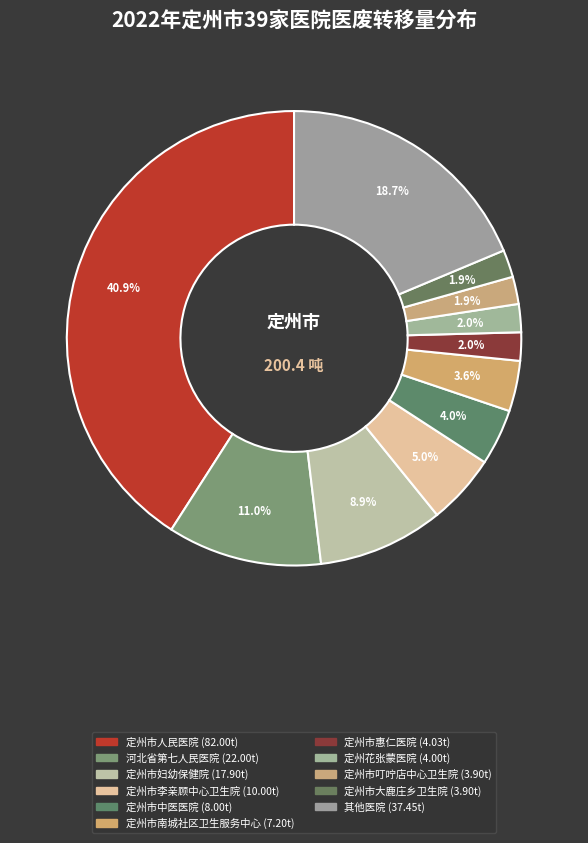

Count the number of slices in the pie.

11